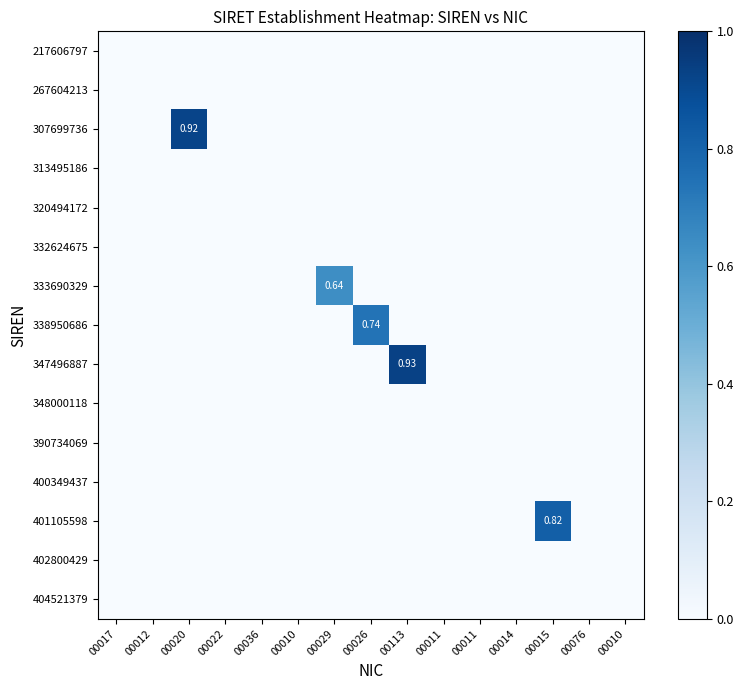

Which series has the widest spread of values?

347496887